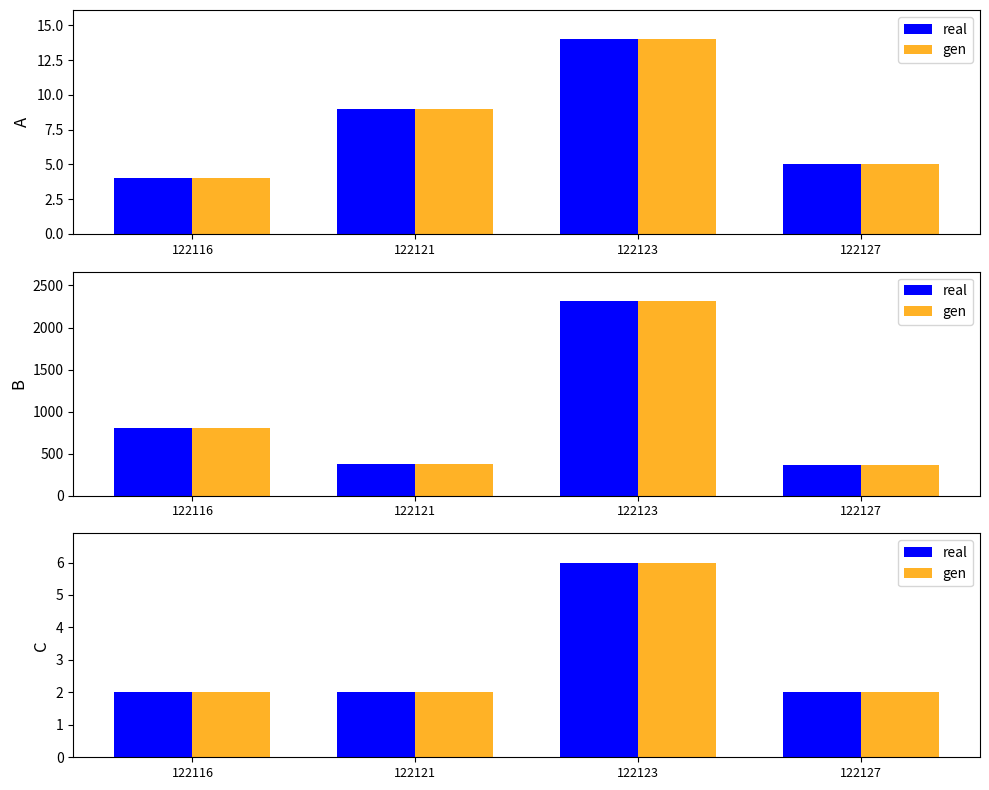

Count the gen values in the range 2 to 6.

4